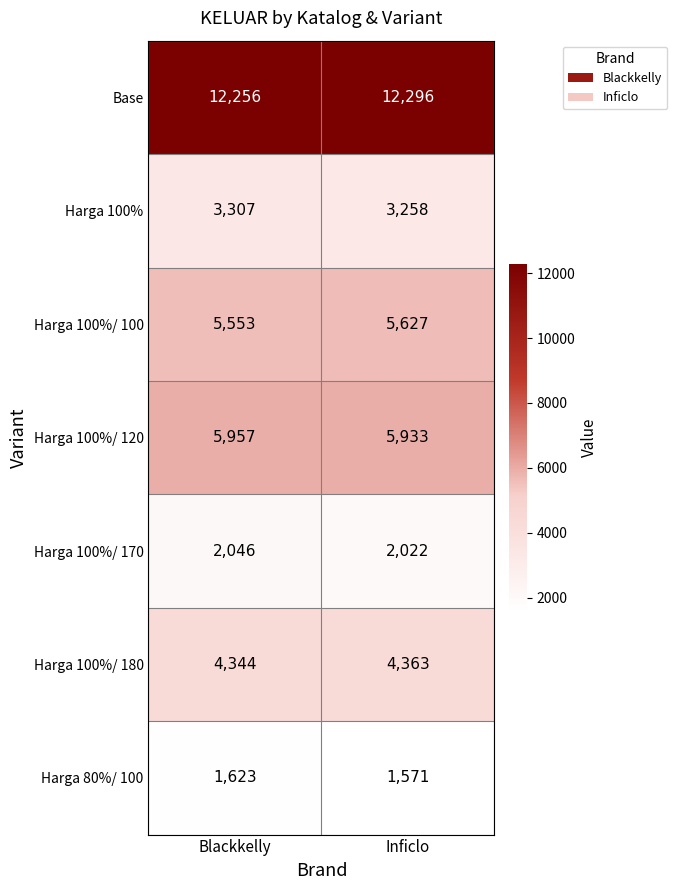

The value of Harga 80%/ 100 at Blackkelly is 1623. True or false?

True